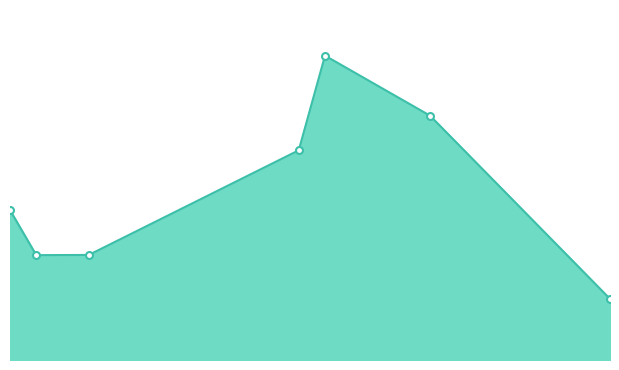

At which label does the data first exceed 792?

2011-08-06